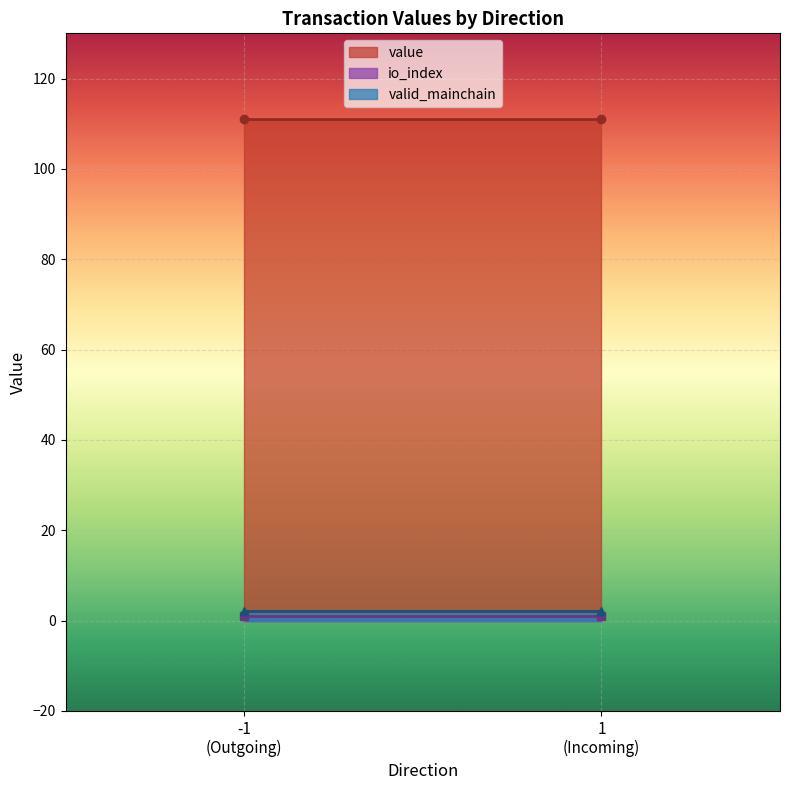

What is the minimum value for value?

111.0